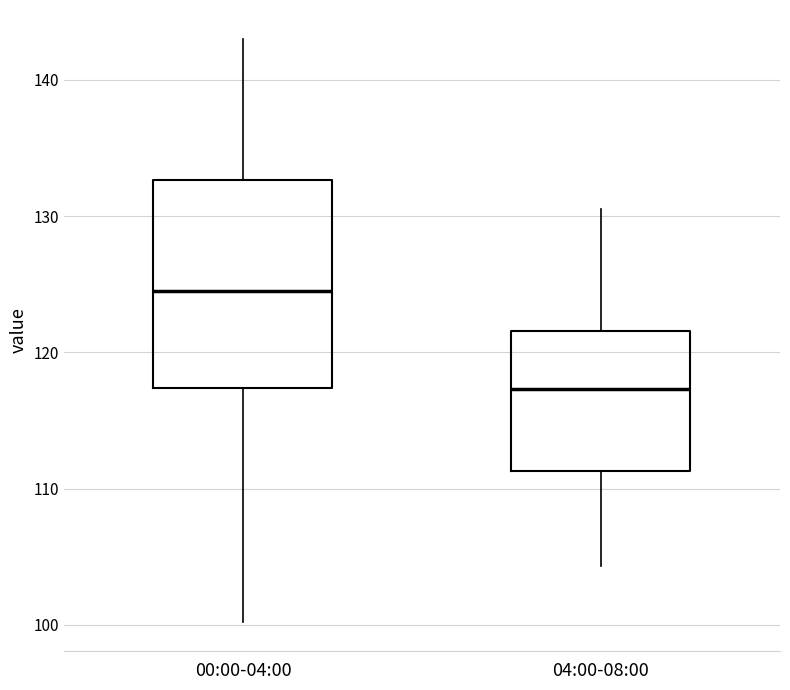

Reading left to right, transcribe this box plot: for each box, give where its median line is, the range the box spans, and where its two whiskers end, as read against the y-axis. The values are not printed on the chart, so give them approximately, as read against the axis.

00:00-04:00: median 125, box 117 to 133, whiskers 100 to 143
04:00-08:00: median 117, box 111 to 122, whiskers 104 to 131